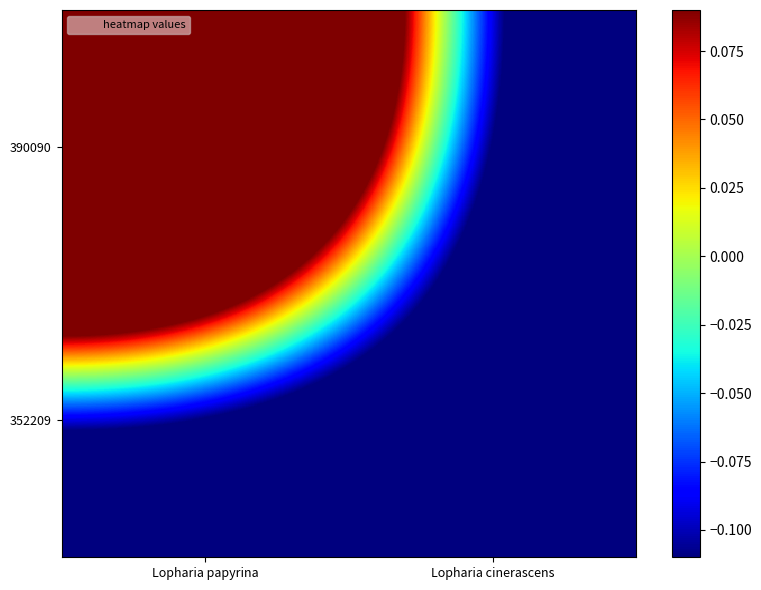

What is the maximum value shown in the chart?

0.7